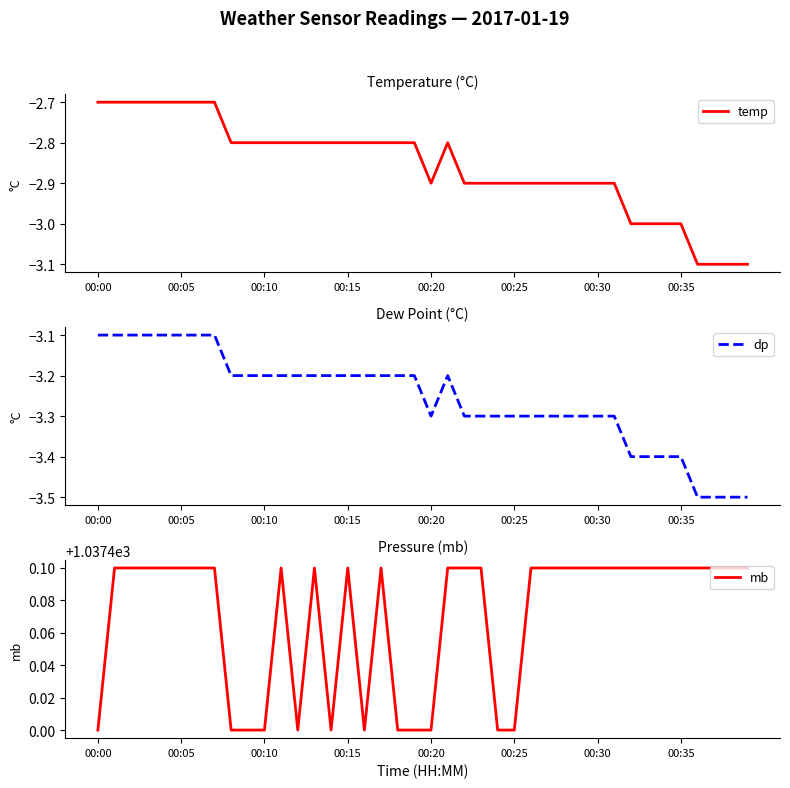

True or false: temp and mb cross at least once.

False